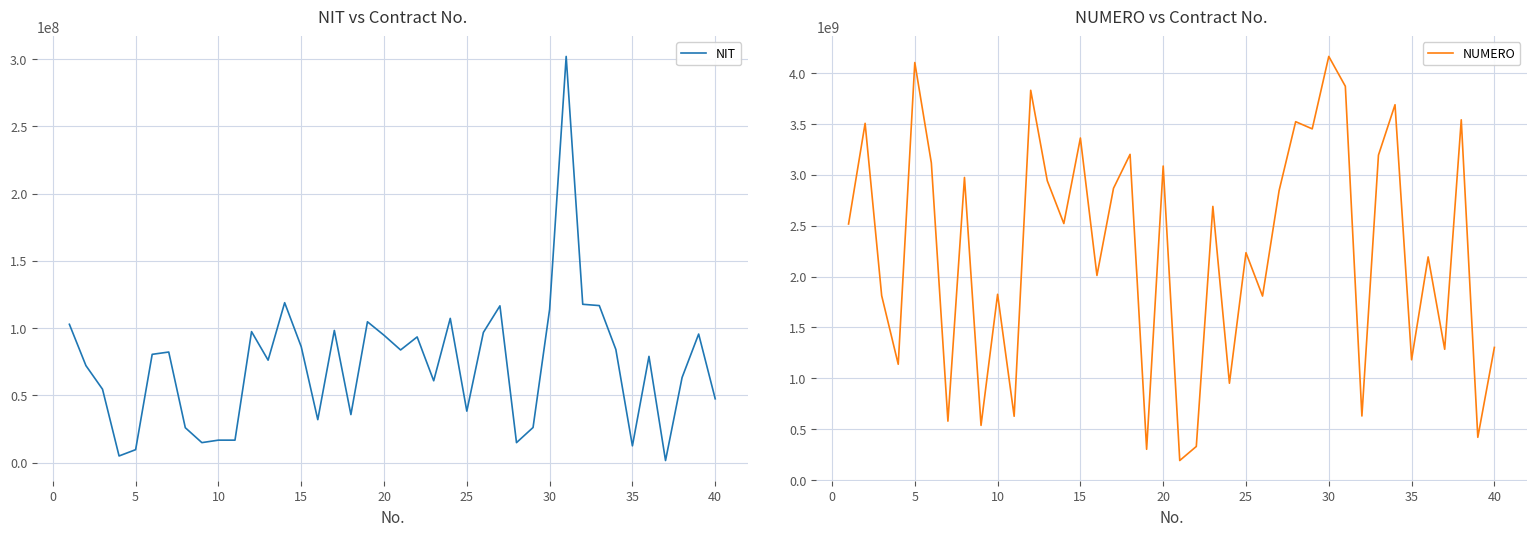

What are all the series names shown in the legend?

NIT, NUMERO